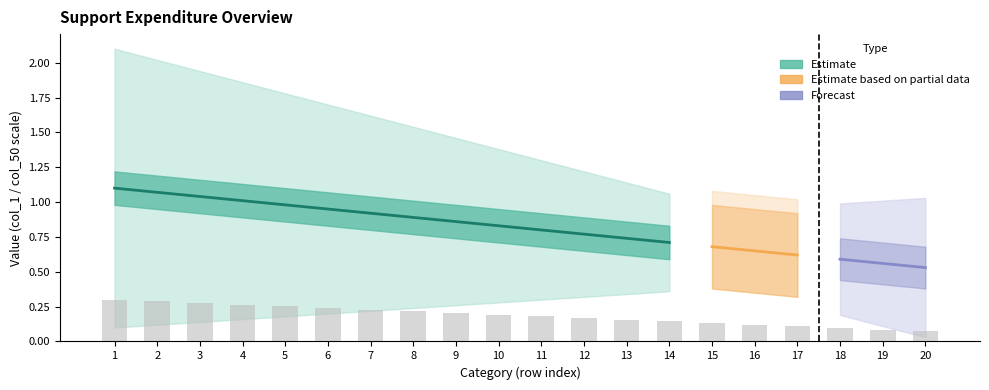

Which has a higher value, 10 or 17?

10